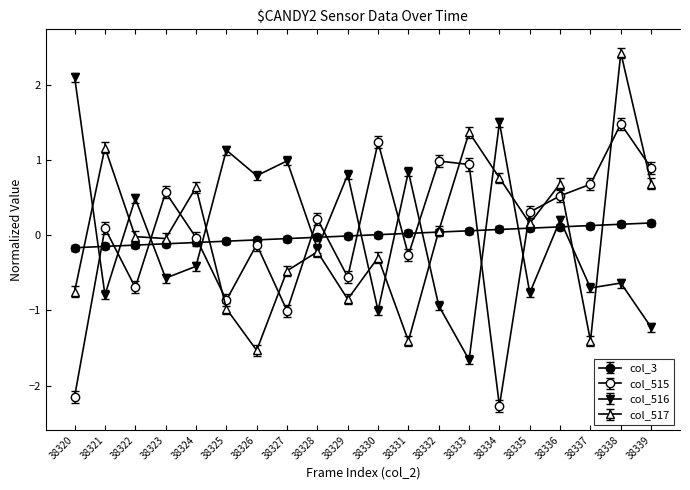

What is the value of the col_517 point at the 5th from the left?

0.6